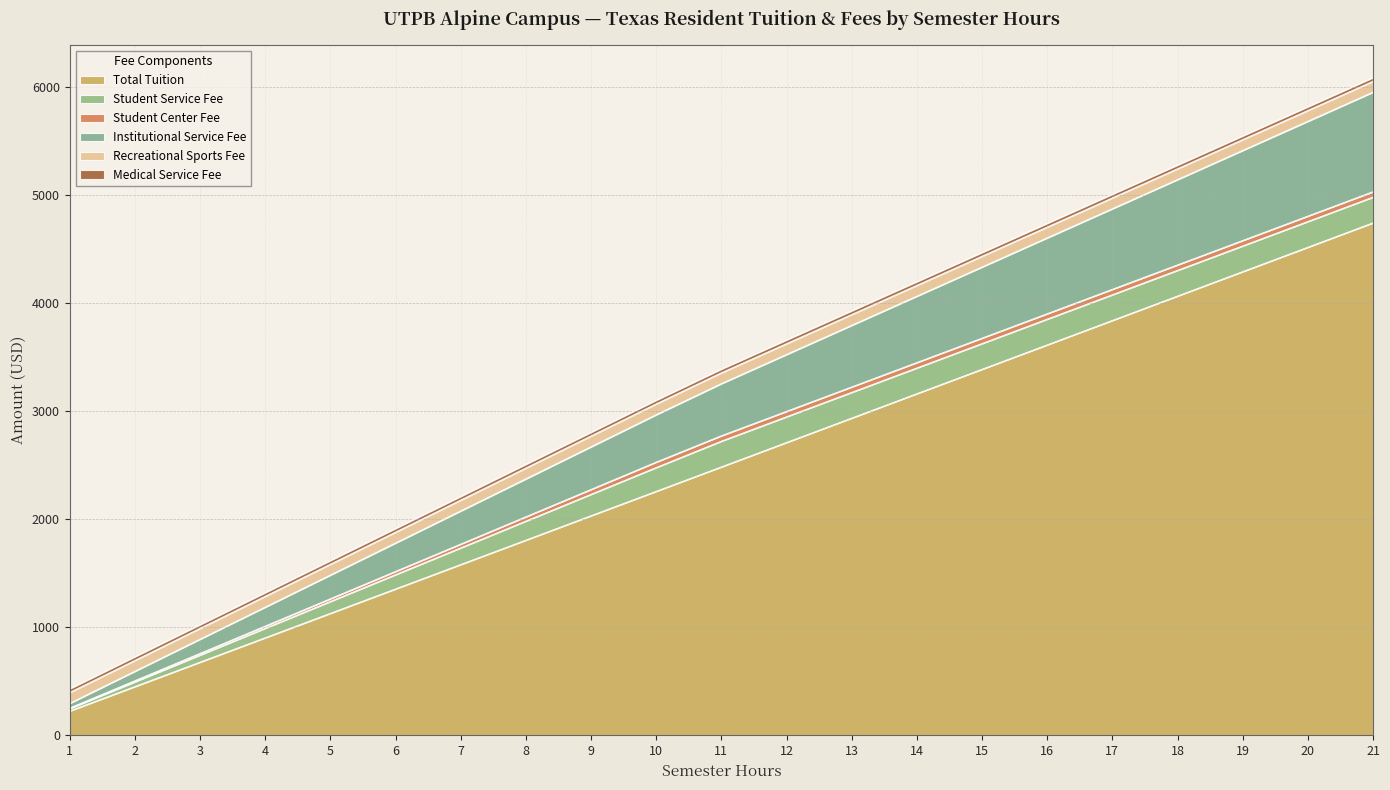

At which category does the chart reach its minimum across all series?

1